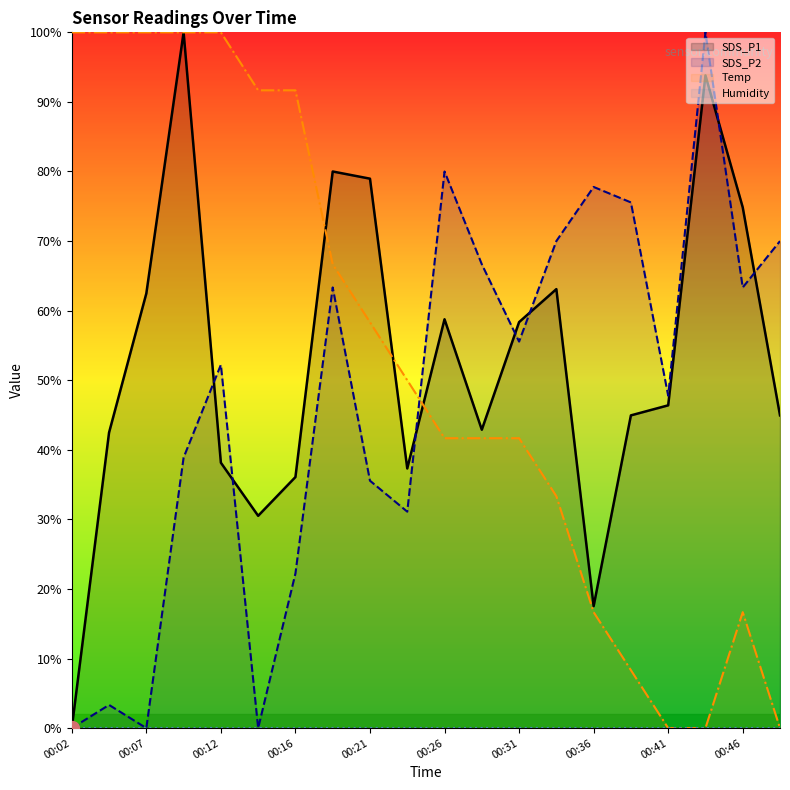

What is the difference between the maximum and minimum values in the Temp series?

100.0